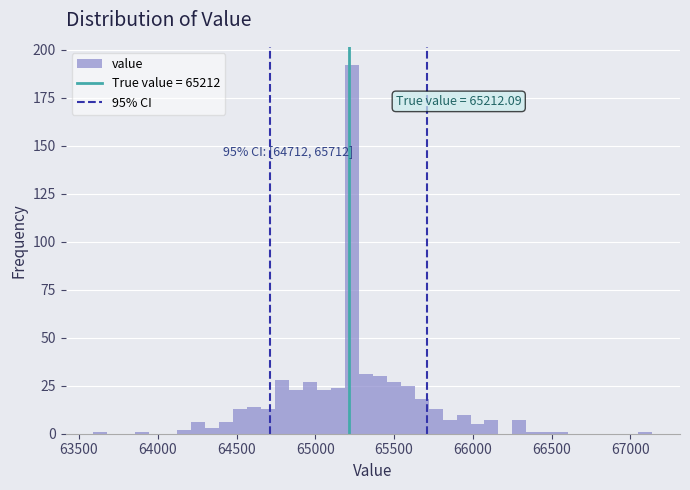

Around what value on the x-axis is the tallest bar? Give the approximate position of its centre, as read against the axis.

65250